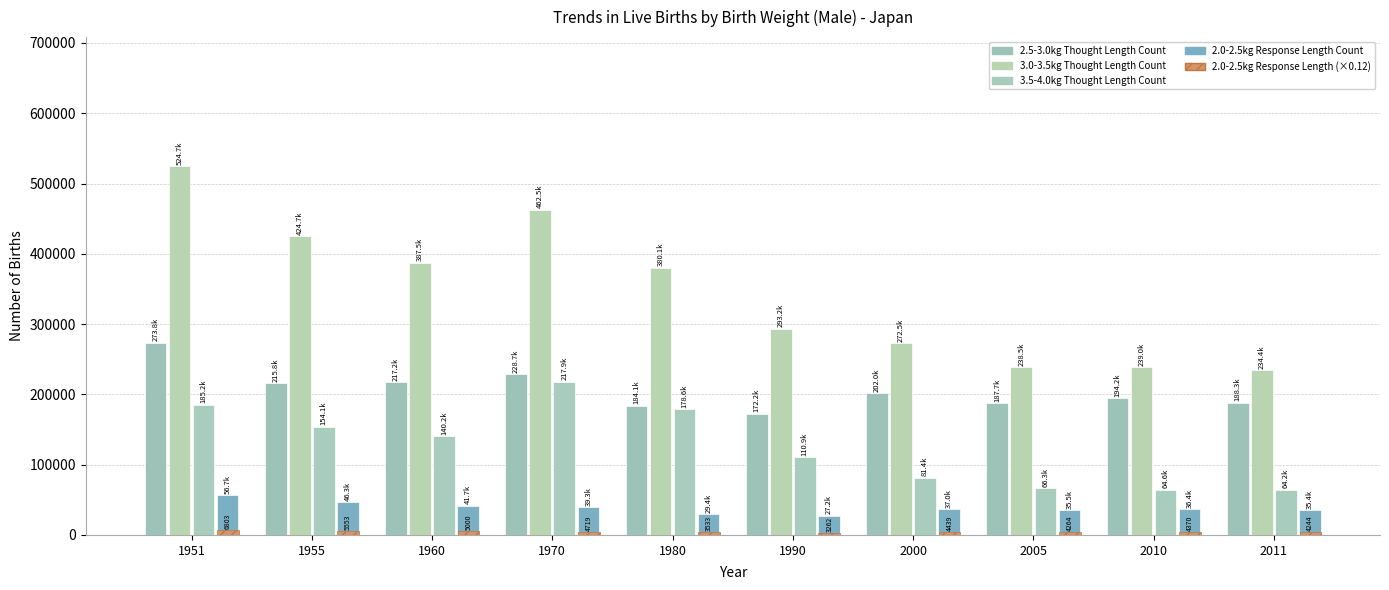

How many groups of bars are there?

10